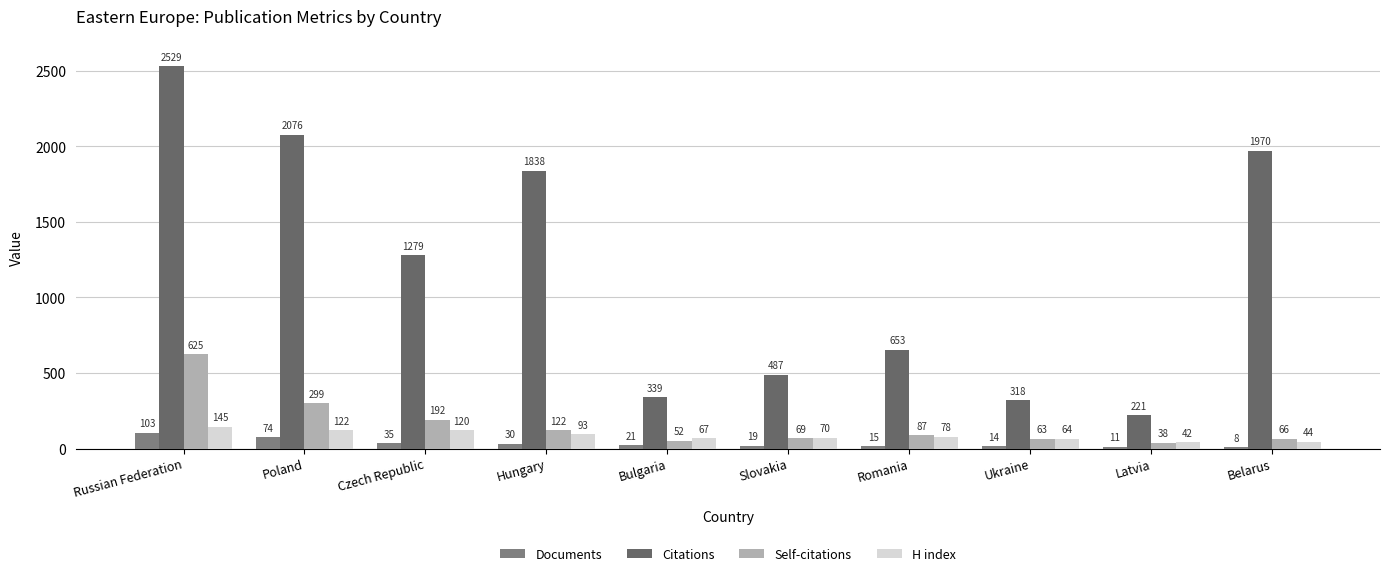

What position from the left is Czech Republic?

3